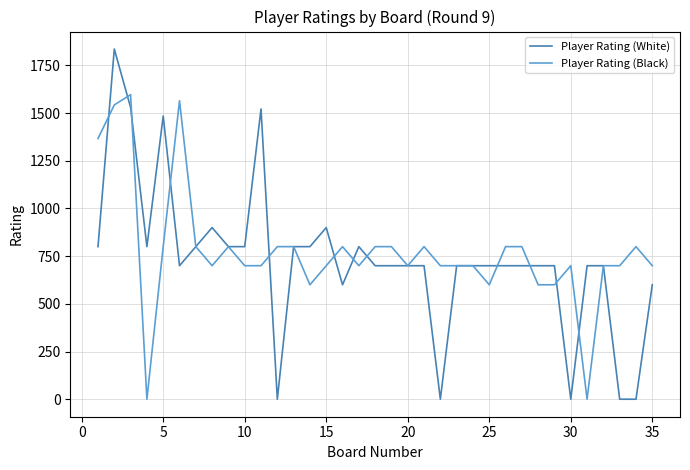

List the series in order of their peak value, lowest first.

Player Rating (Black), Player Rating (White)